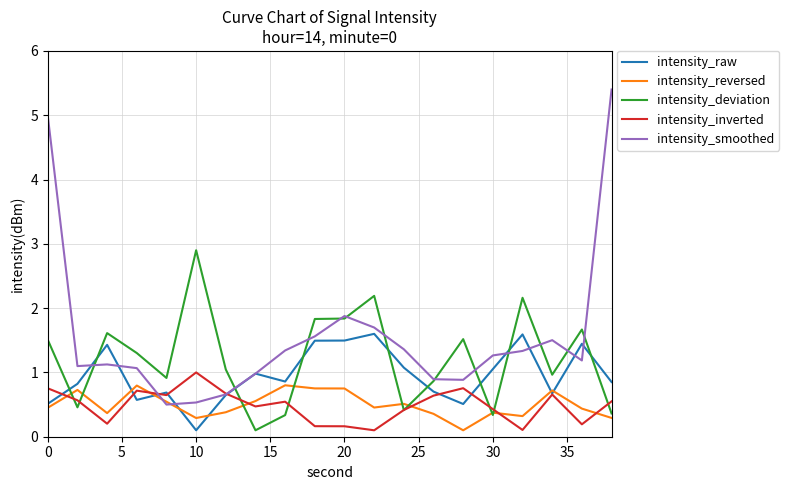

How many times do intensity_deviation and intensity_raw cross each other?

9